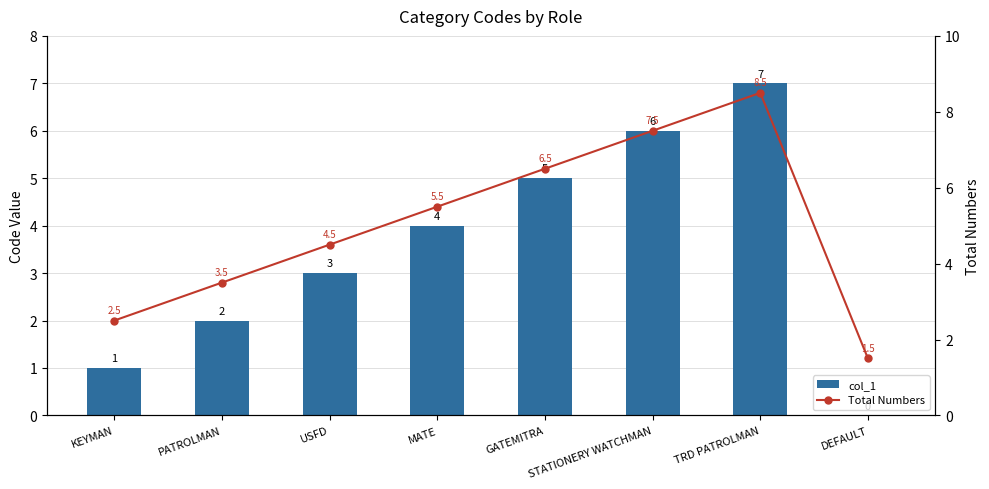

True or false: col_1 has a value of 6.0 at STATIONERY WATCHMAN.

True